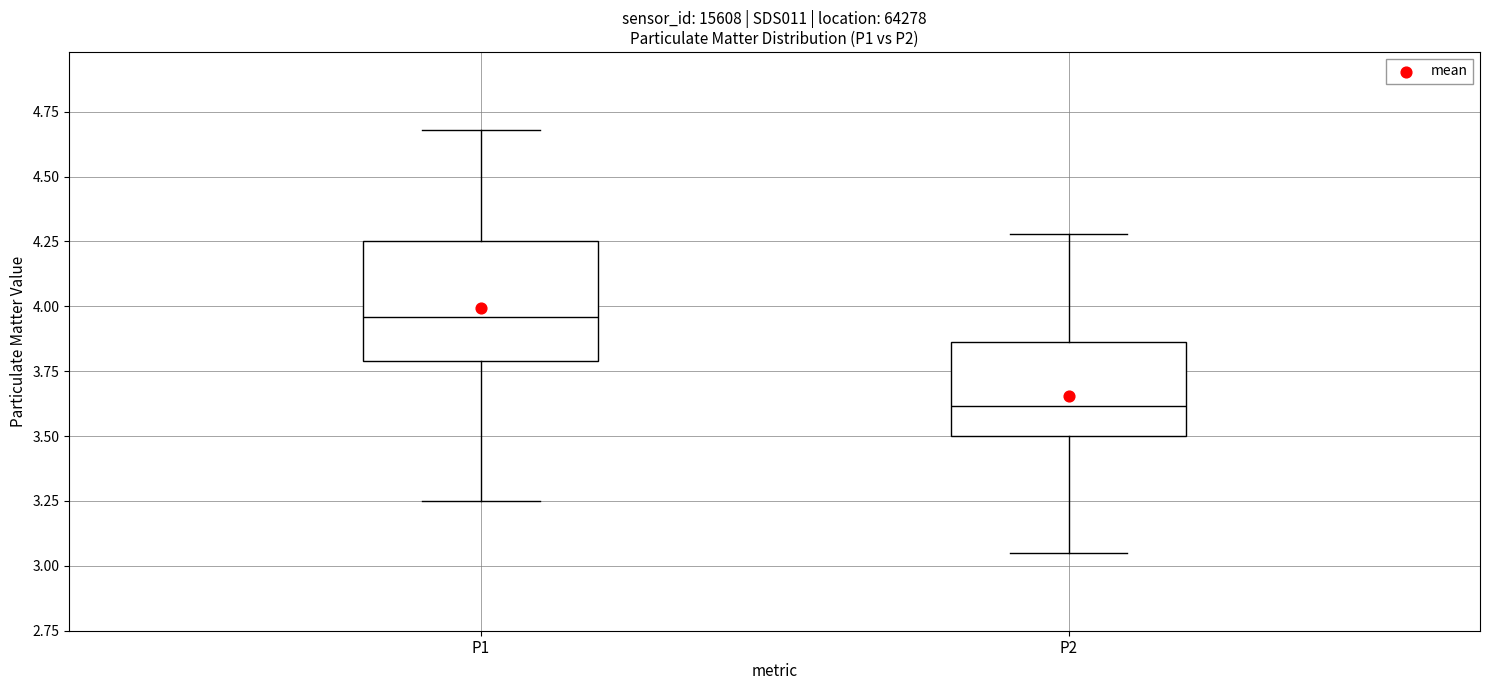

Where is the upper edge of the box for P2 on the y-axis? The values are not printed on the chart, so give them approximately, as read against the axis.

3.85